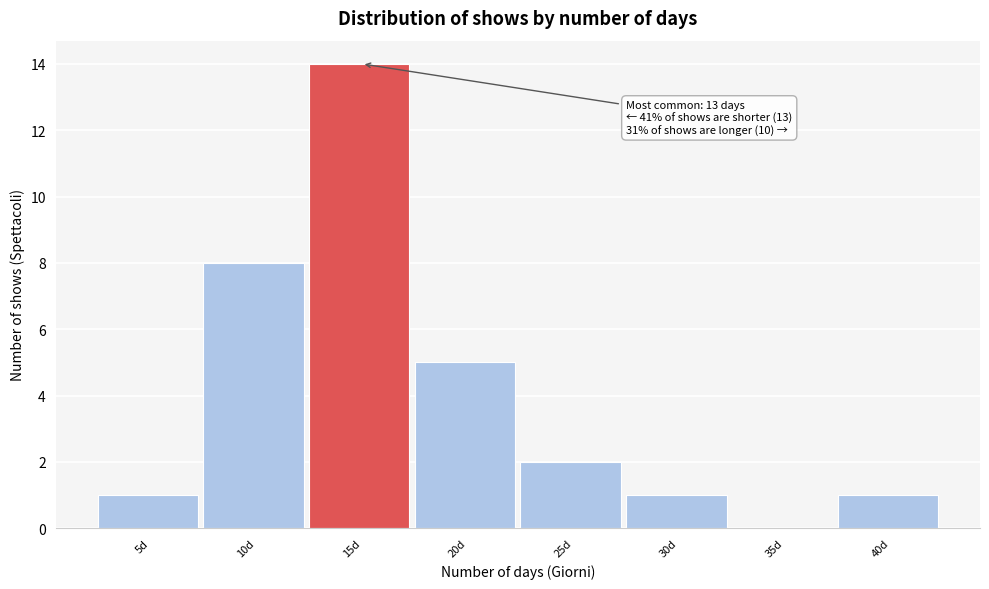

Reading left to right, list all the values displayed in this chart.

5d=1	10d=8	15d=14	20d=5	25d=2	30d=1	35d=0	40d=1